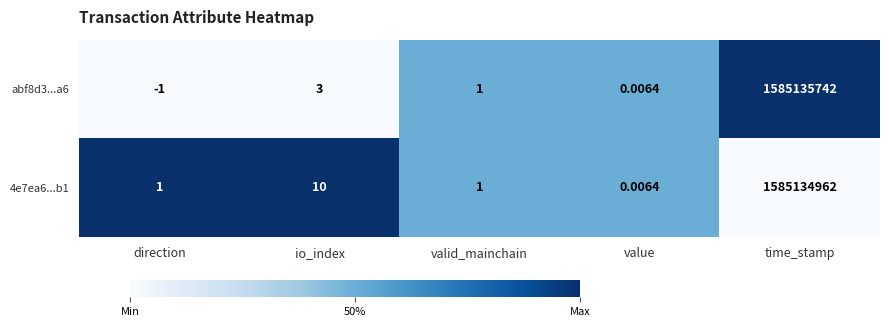

Is the value of 4e7ea6...b1 at io_index greater than the value of abf8d3...a6 at value?

Yes